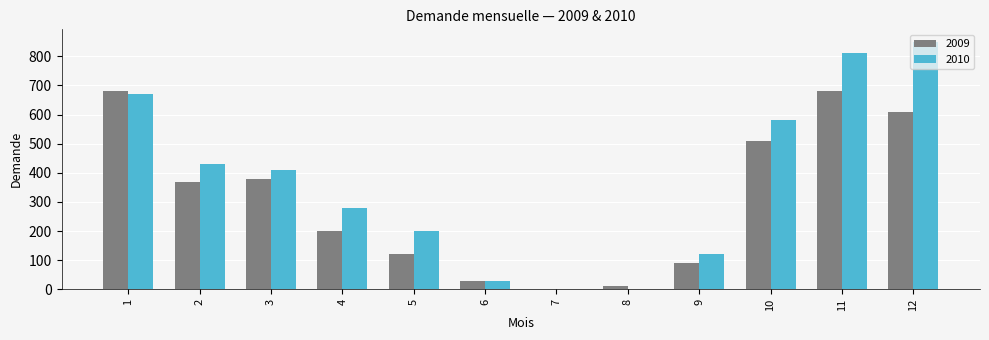

Reading right to left, list all the values displayed in this chart.

2009: 610	680	510	90	10	1	30	120	200	380	370	680
2010: 850	810	580	120	1	1	30	200	280	410	430	670